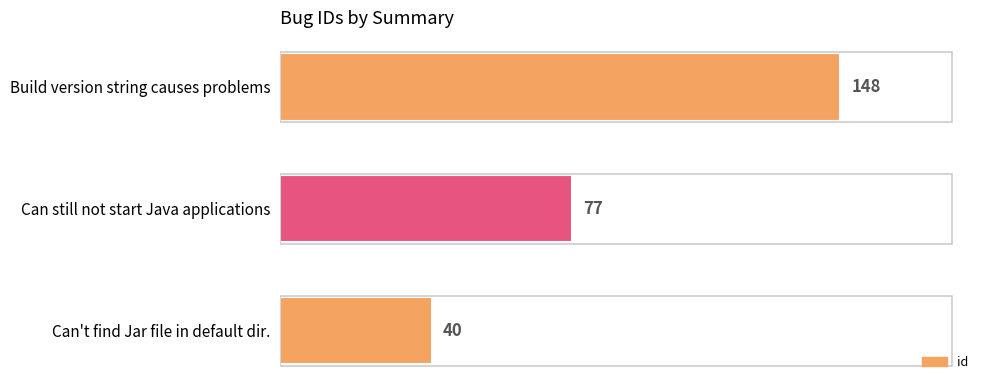

List the labels in order of value, smallest first.

Can't find Jar file in default dir., Can still not start Java applications, Build version string causes problems